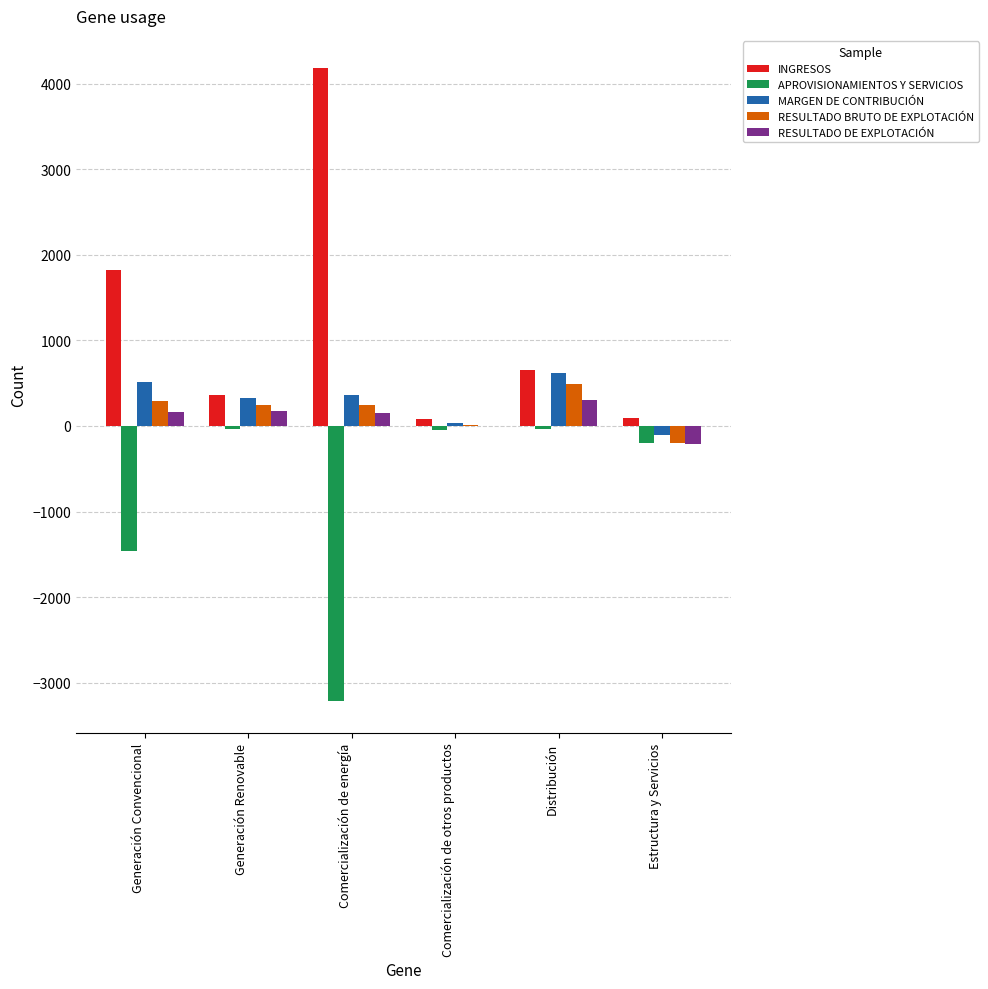

What are all the series names shown in the legend?

INGRESOS, APROVISIONAMIENTOS Y SERVICIOS, MARGEN DE CONTRIBUCIÓN, RESULTADO BRUTO DE EXPLOTACIÓN, RESULTADO DE EXPLOTACIÓN